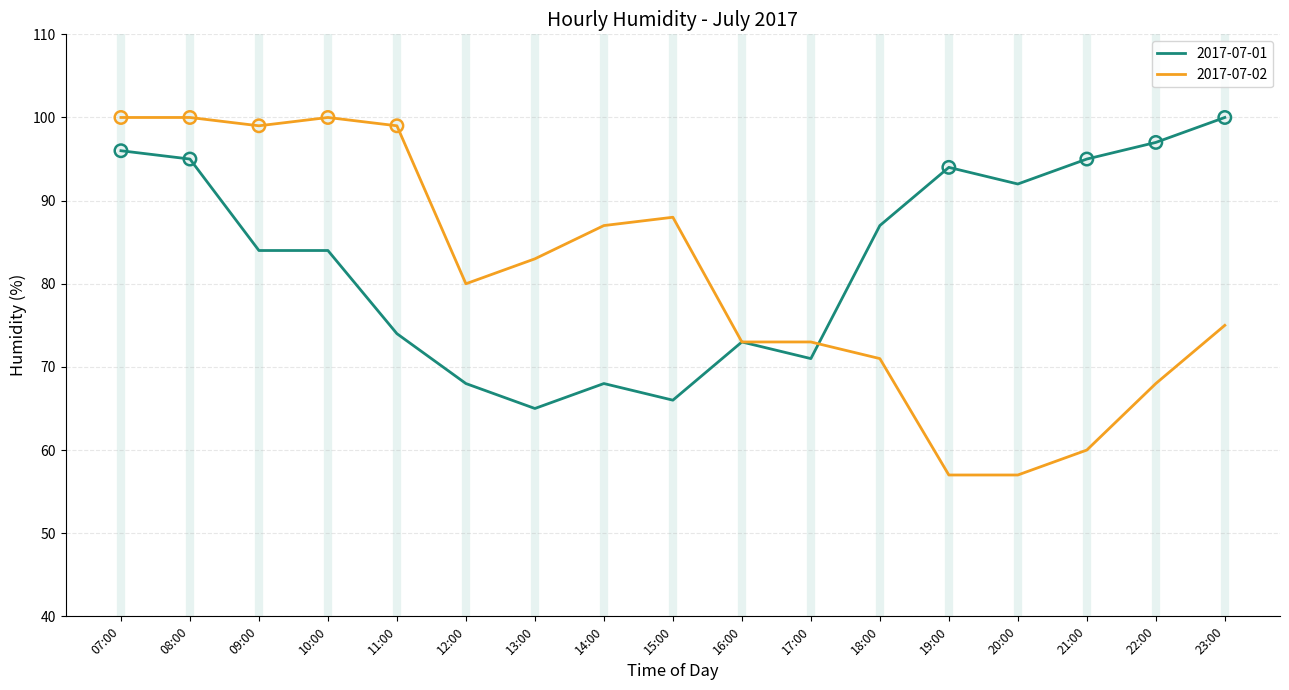

What is the spread (max minus min) of values at 11:00?

25